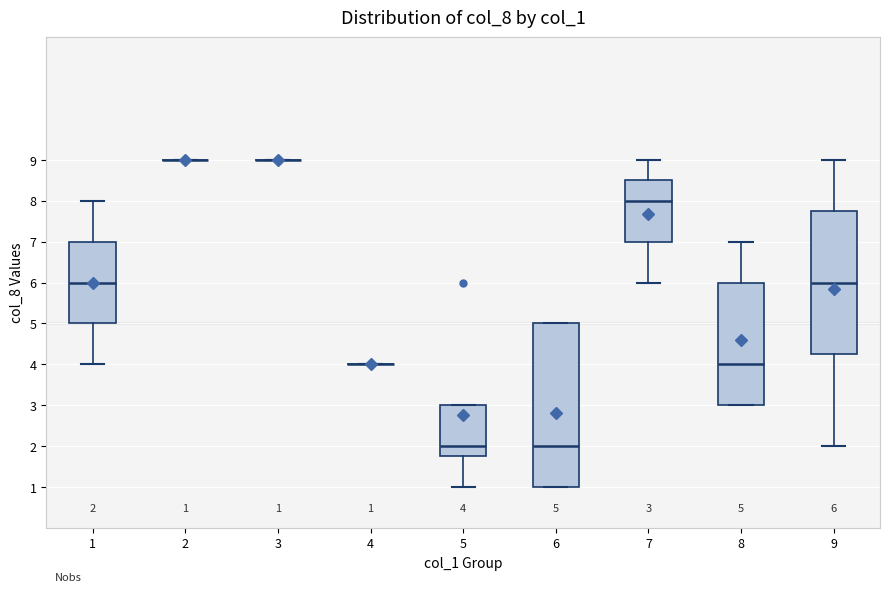

Comparing the boxes themselves (not the whiskers), which one is the tallest?

6